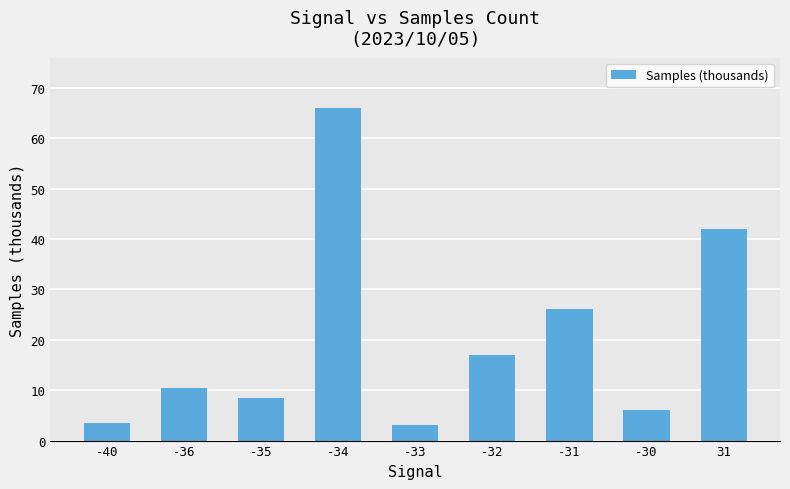

Does the chart contain stacked bars?

No